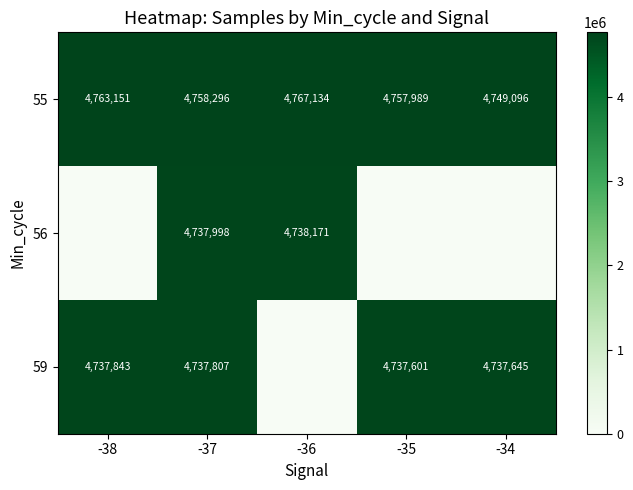

The value of 55 at -36 is 3232700. True or false?

False